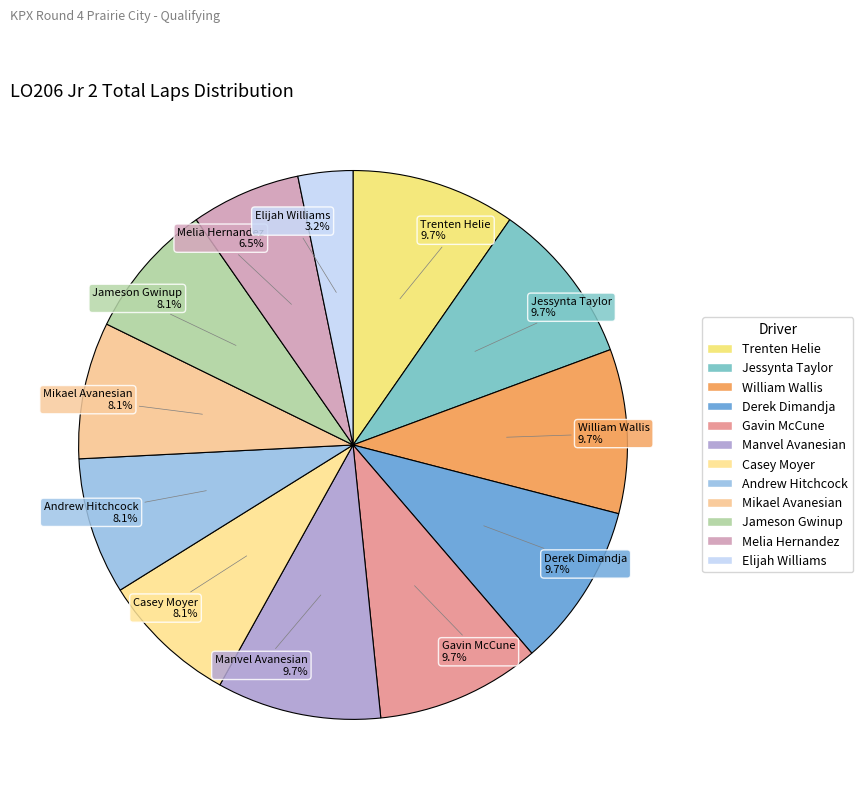

How many slices are in this pie chart?

12